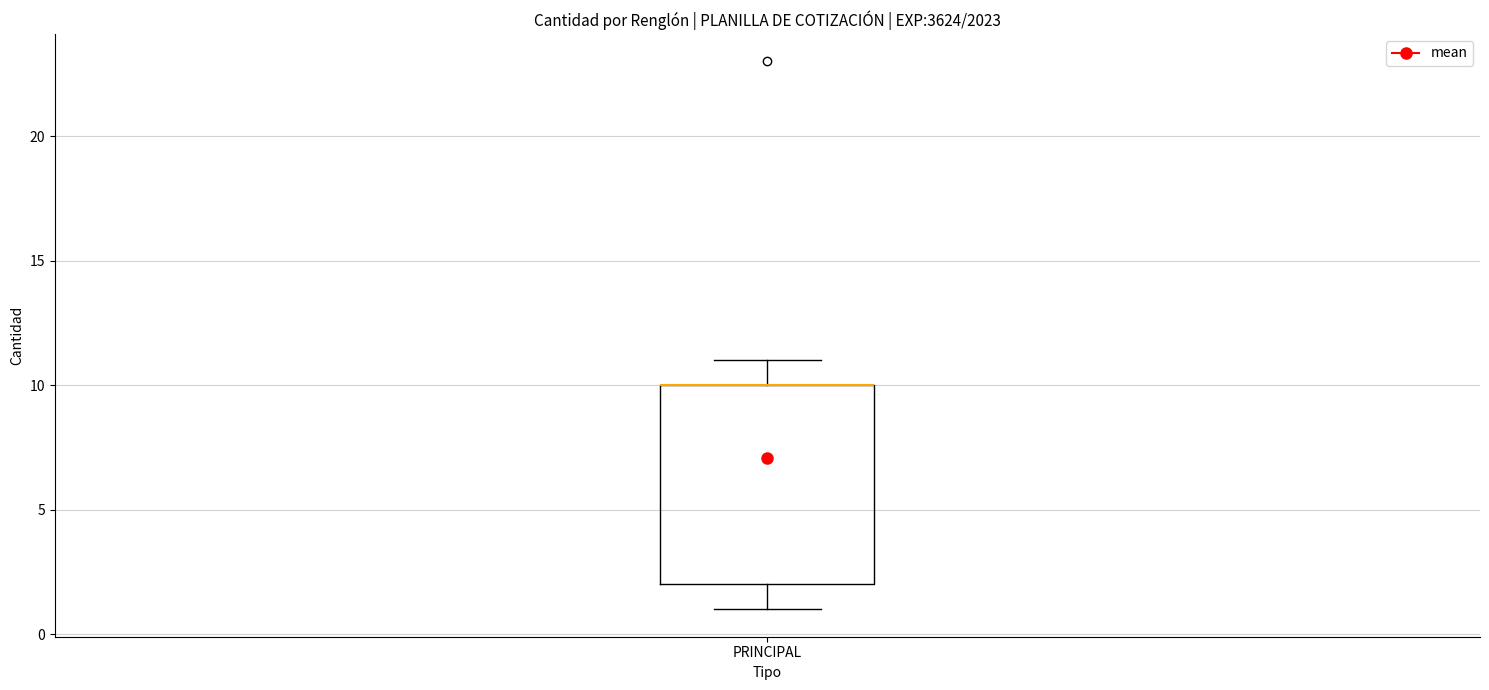

Read this box plot against the y-axis: the position of the median line, the range covered by the box, and the ends of both whiskers. The values are not printed on the chart, so give them approximately, as read against the axis.

median 10 (drawn on the box's upper edge), box 2 to 10, whiskers 1 to 11